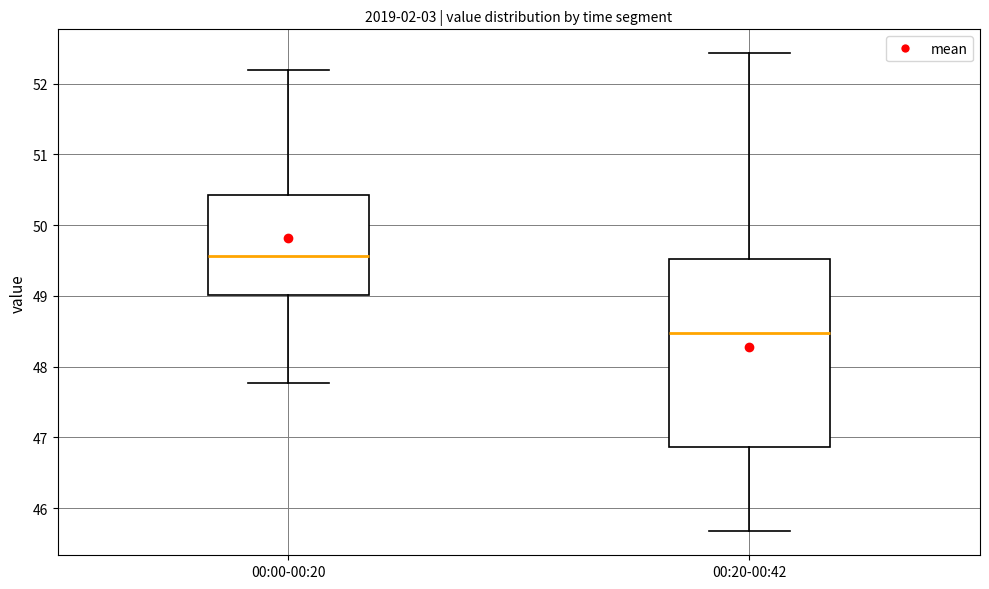

Reading left to right, transcribe this box plot: for each box, give where its median line is, the range the box spans, and where its two whiskers end, as read against the y-axis. The values are not printed on the chart, so give them approximately, as read against the axis.

00:00-00:20: median 49.6, box 49.0 to 50.4, whiskers 47.8 to 52.2
00:20-00:42: median 48.5, box 46.9 to 49.5, whiskers 45.7 to 52.4